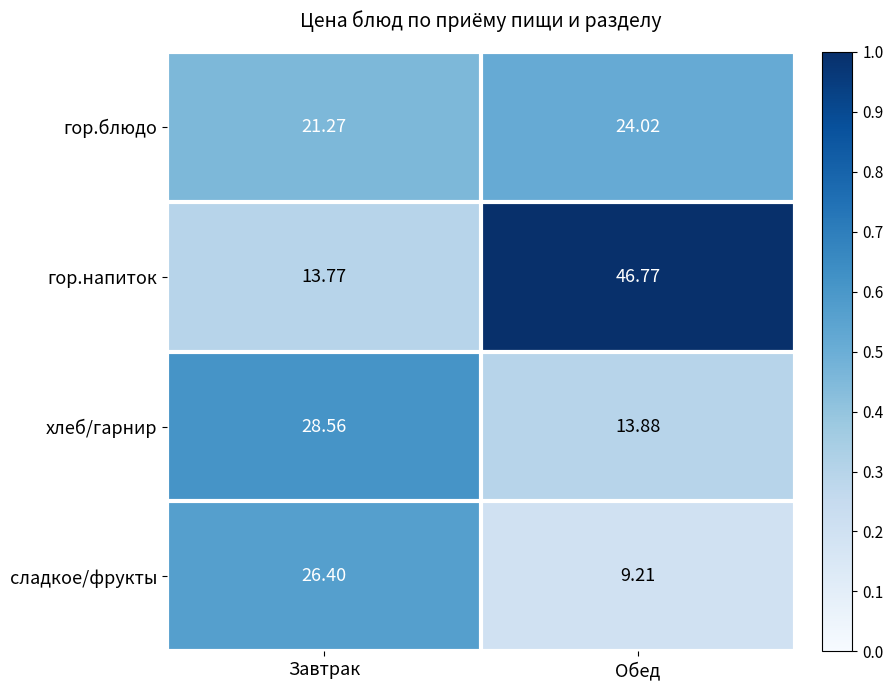

Which series has the largest range (max minus min)?

гор.напиток